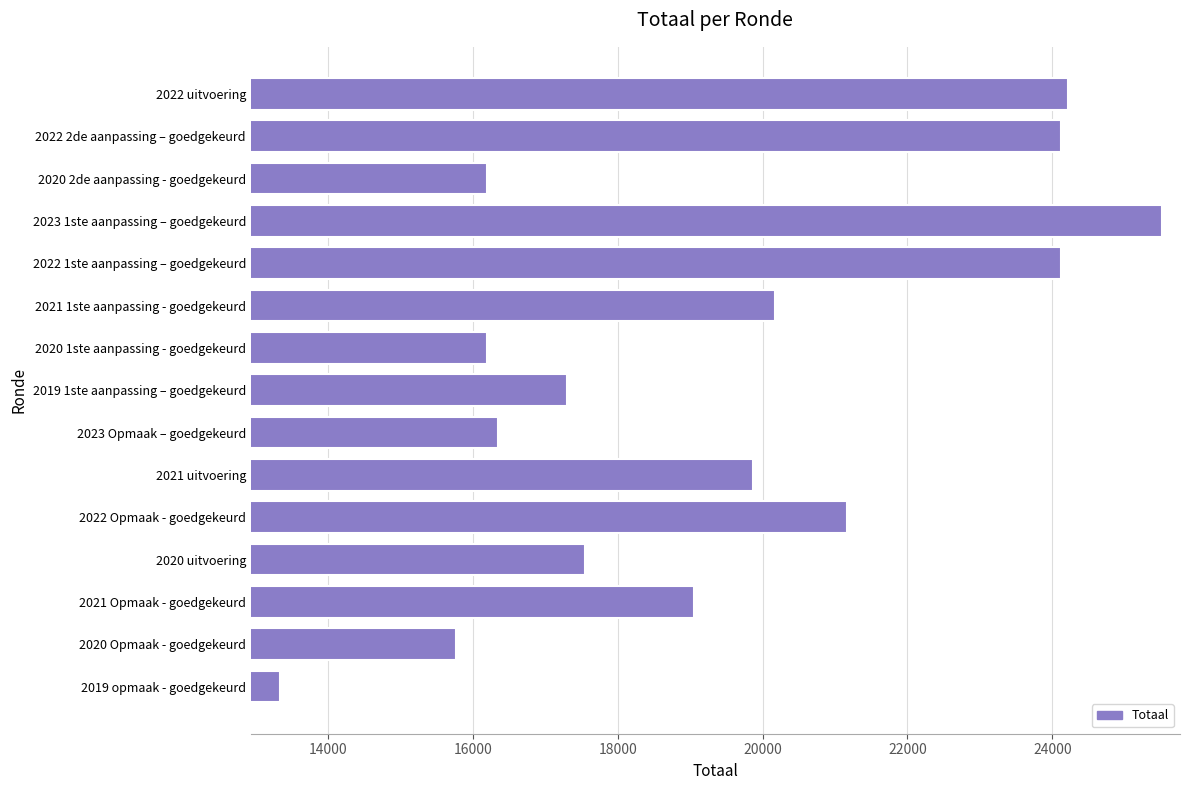

What is the greatest value displayed?

25508